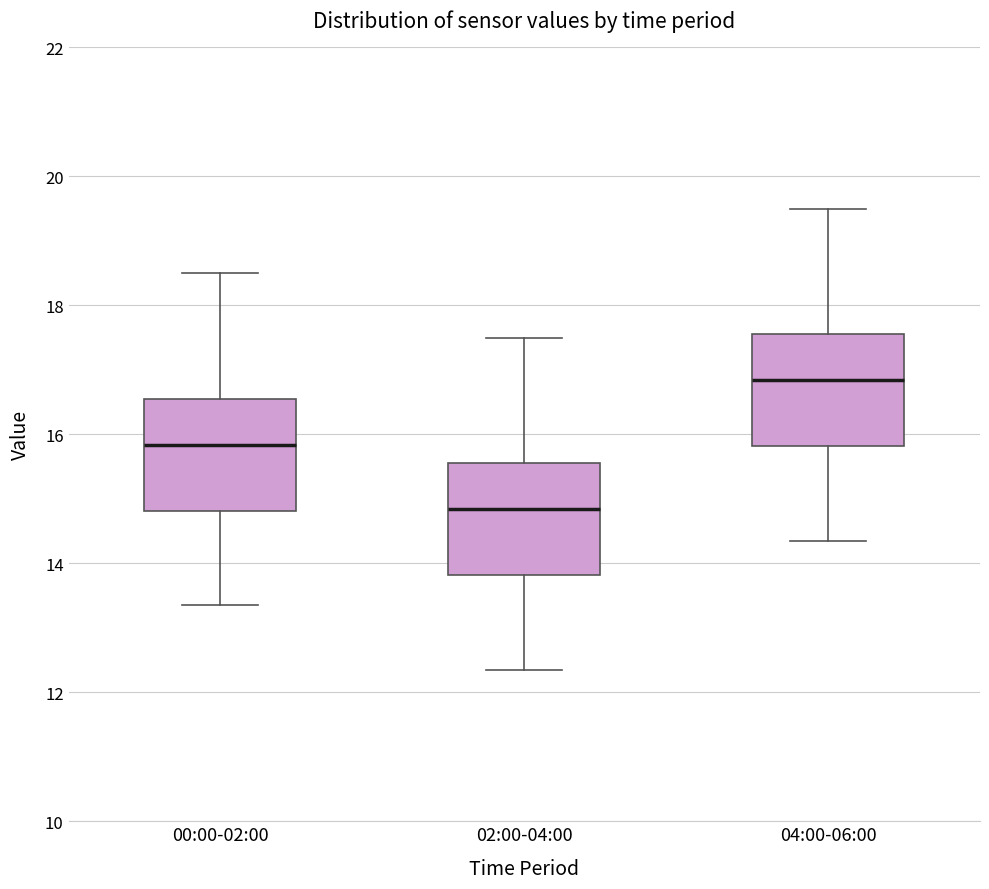

Where is the upper edge of the box for 04:00-06:00 on the y-axis? The values are not printed on the chart, so give them approximately, as read against the axis.

17.6